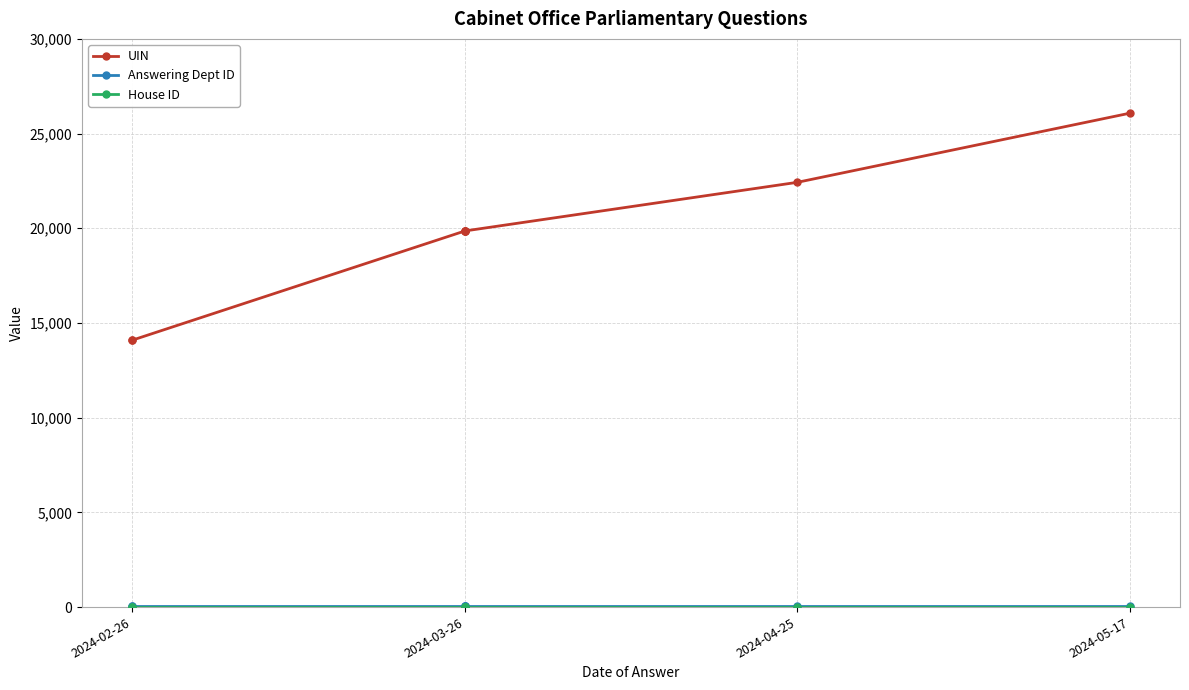

At which label does UIN reach its minimum?

2024-02-26